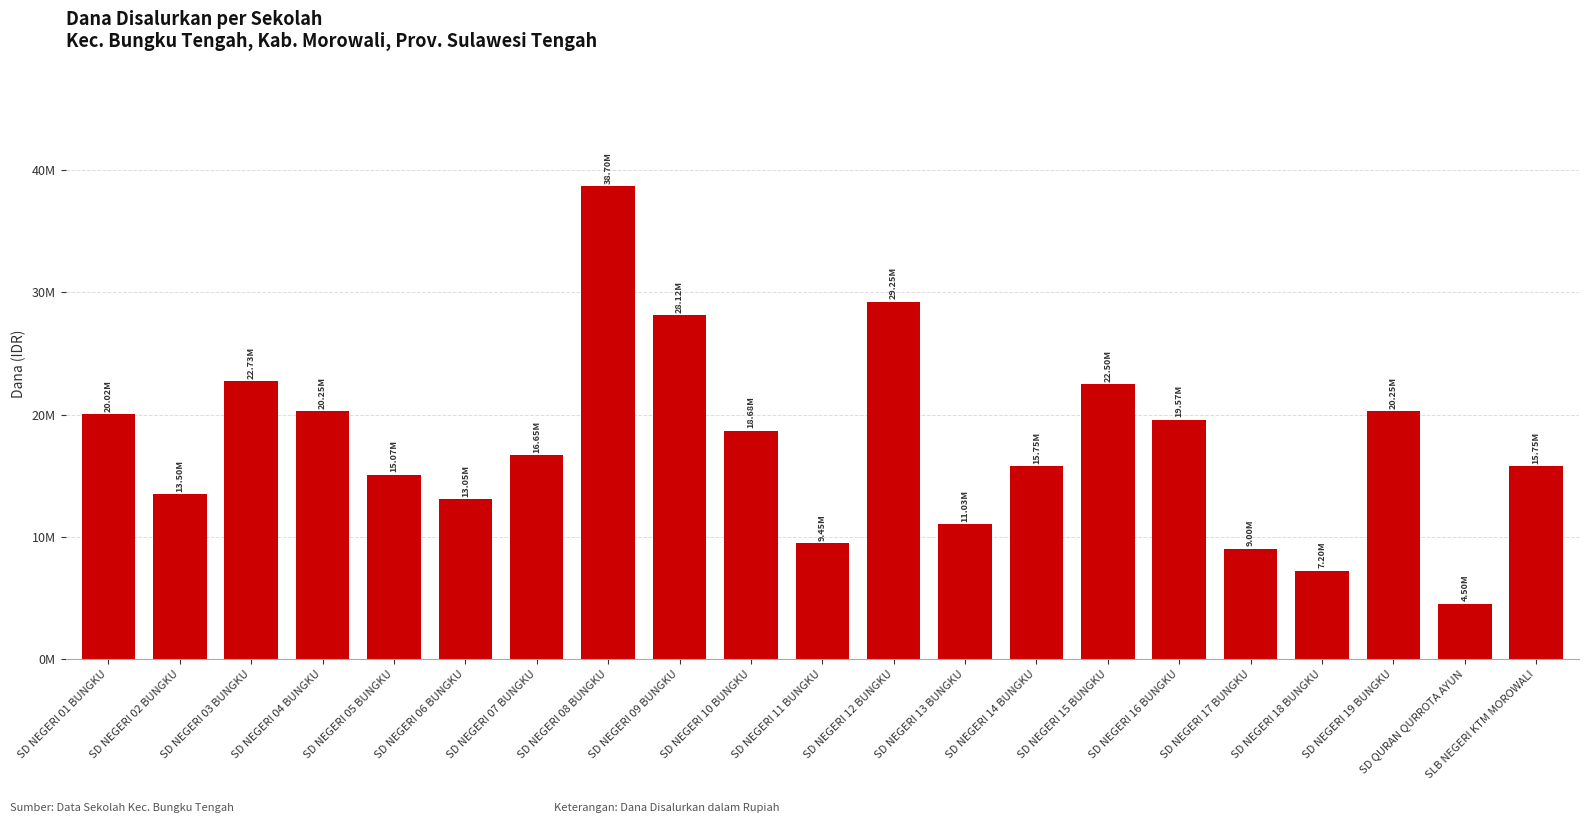

What is the greatest value displayed?

38700000